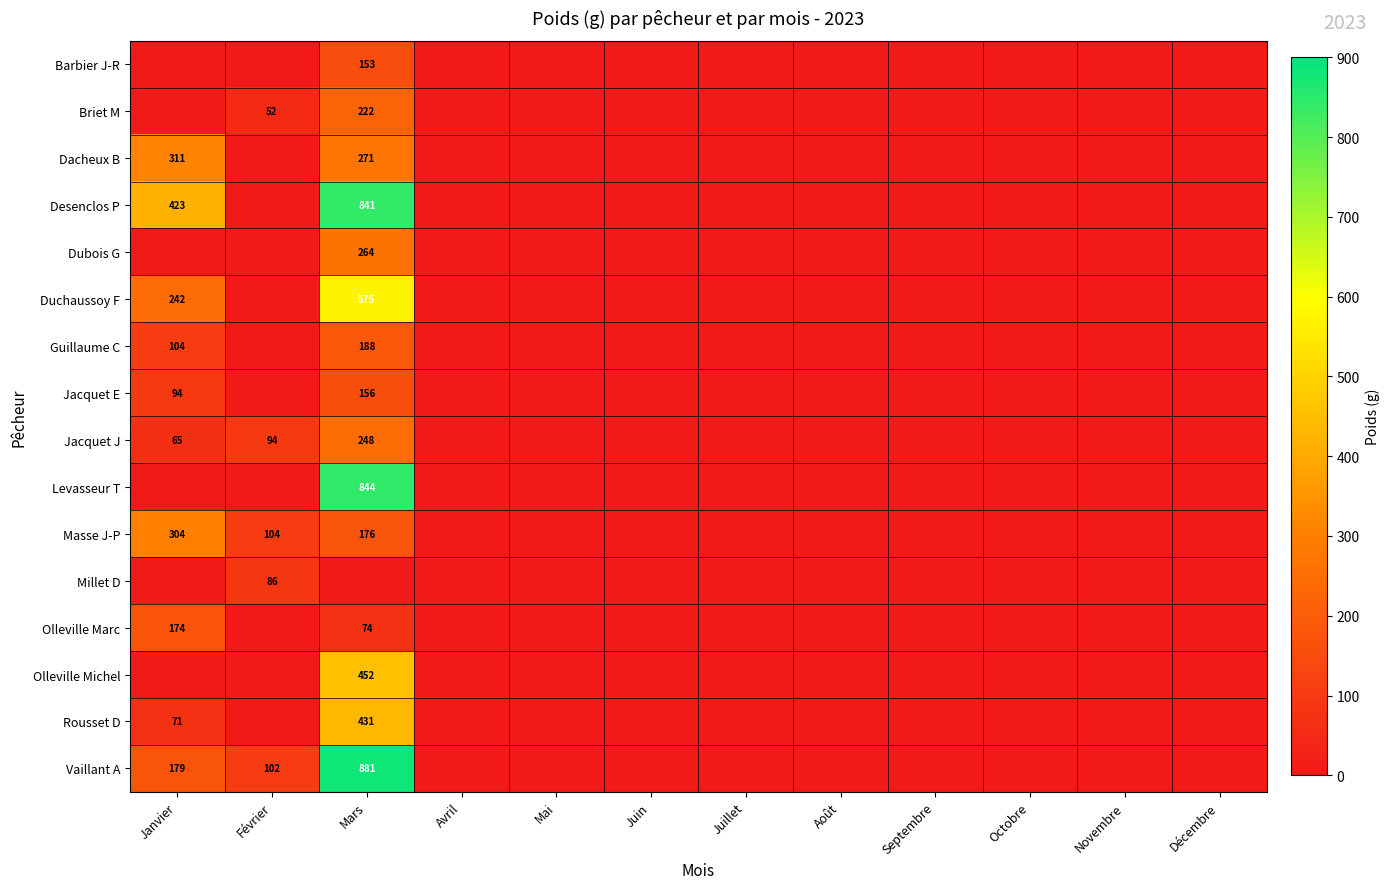

How many series are shown in this chart?

16